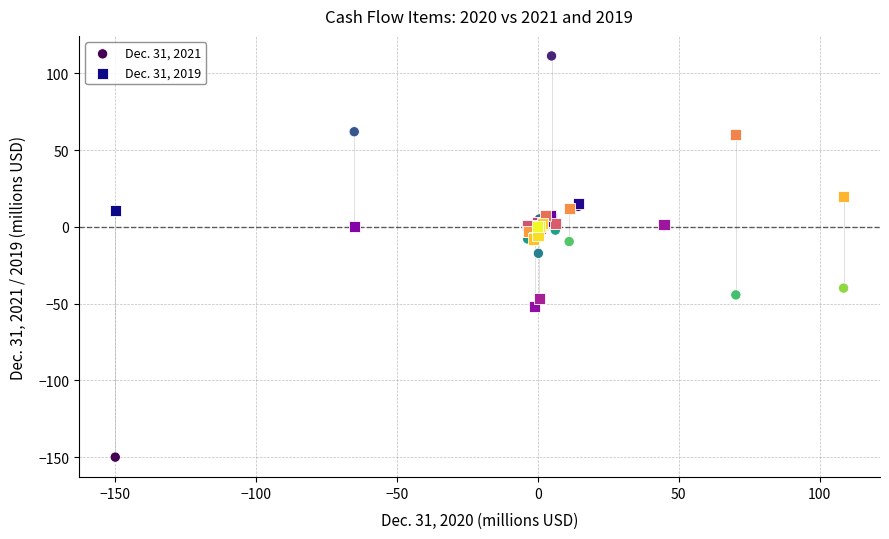

Which series reaches the minimum Y coordinate?

Dec. 31, 2021